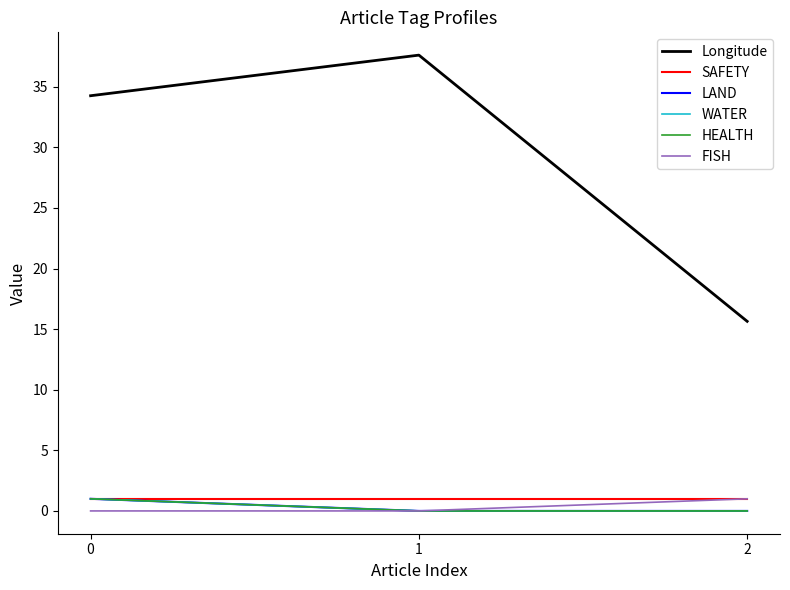

Count the FISH values in the range 0 to 1.

3